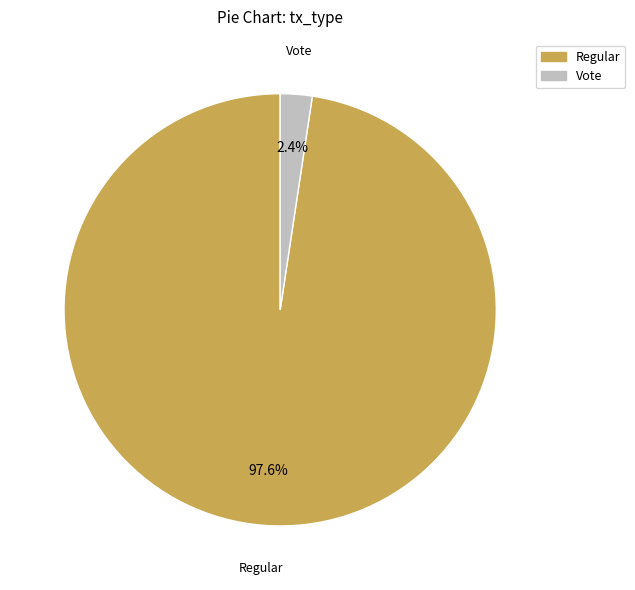

What percentage is the Vote slice, to the nearest percent?

2%